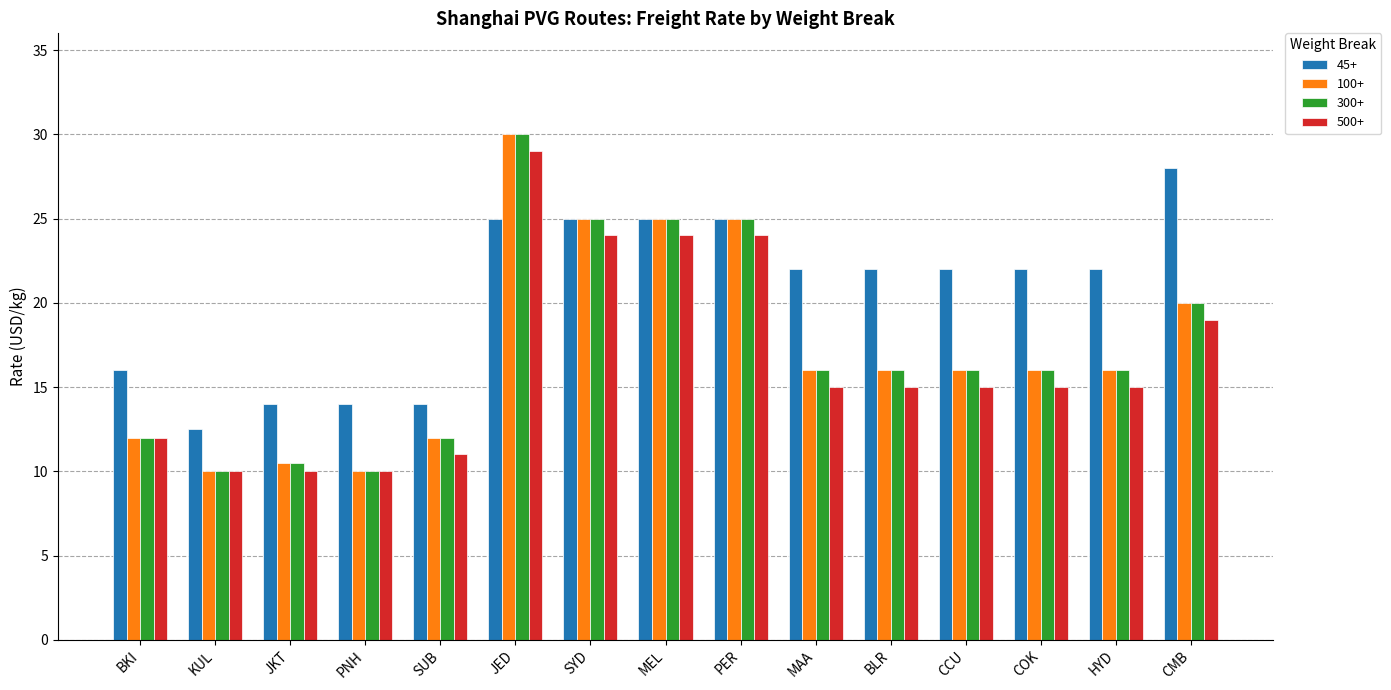

What is the spread (max minus min) of values at CMB?

9.0